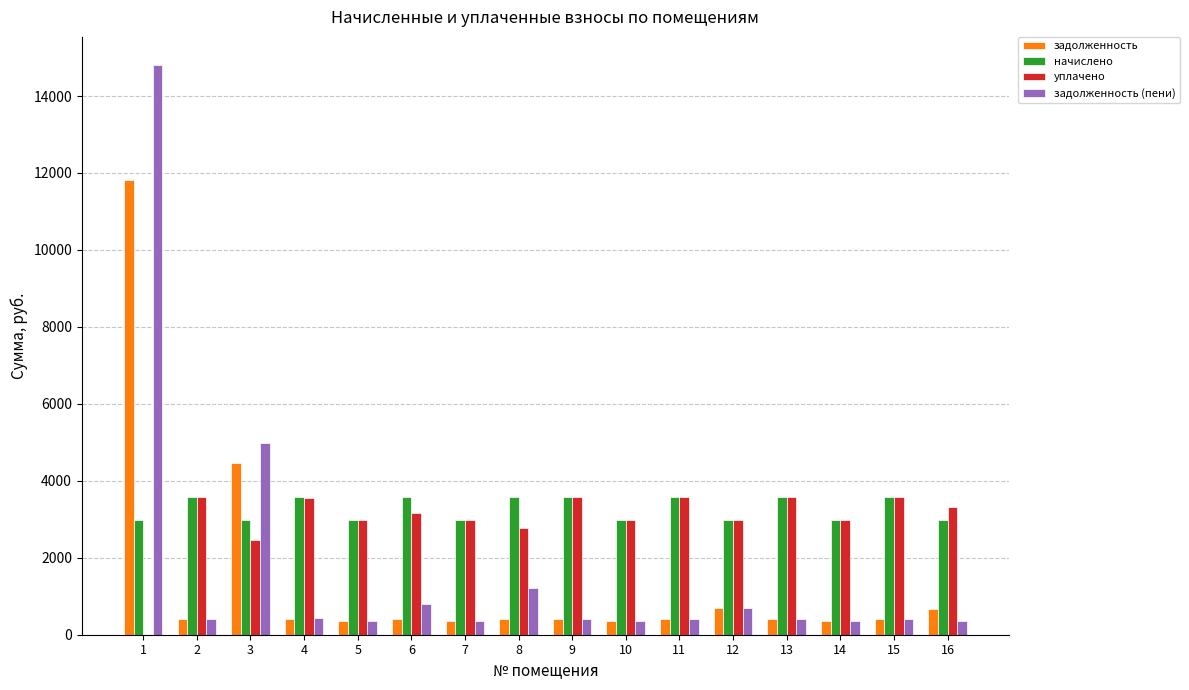

What is the total value across all series at 13?

7967.4